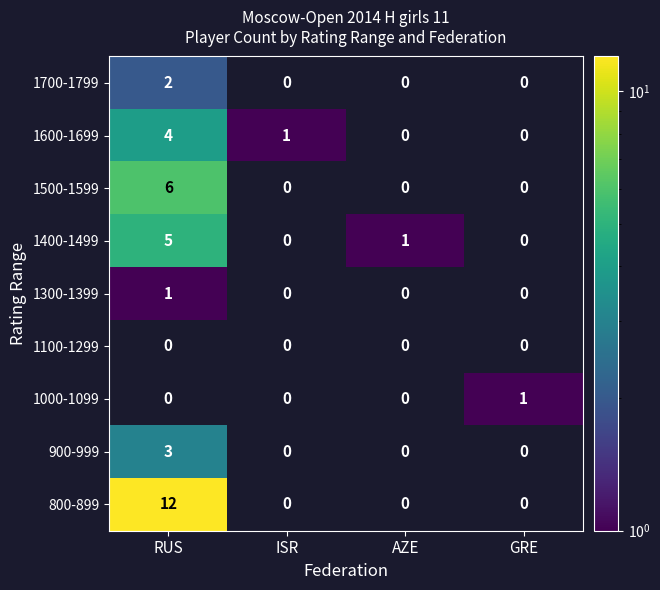

Is it true that 1400-1499 equals 5 at RUS?

True